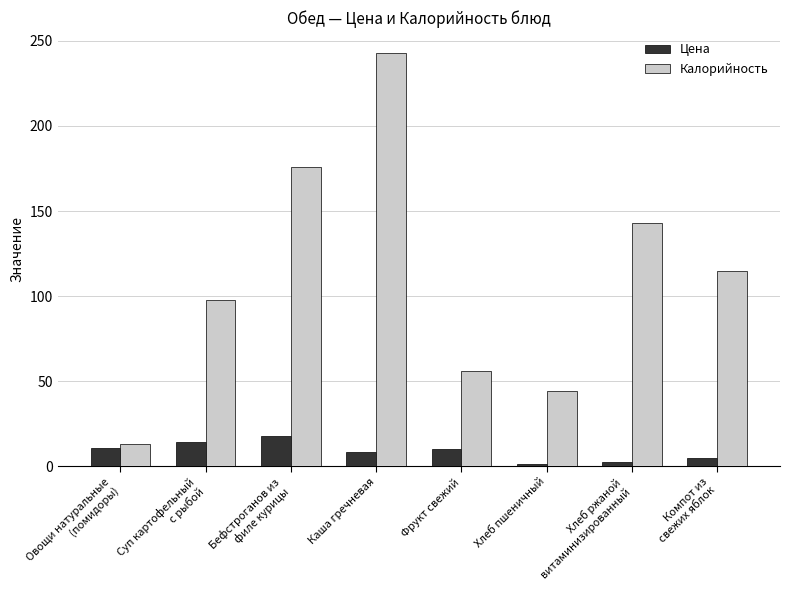

What is the sum of all Калорийность values?

888.9